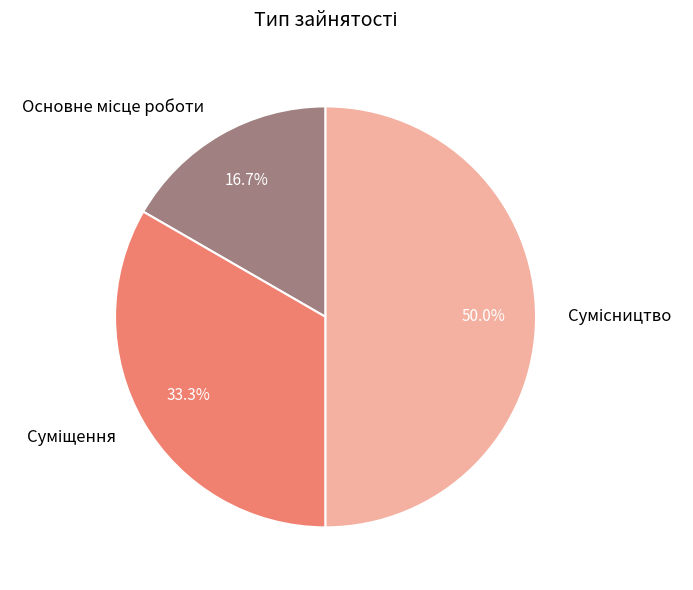

The Суміщення slice represents 45% of the pie. True or false?

False